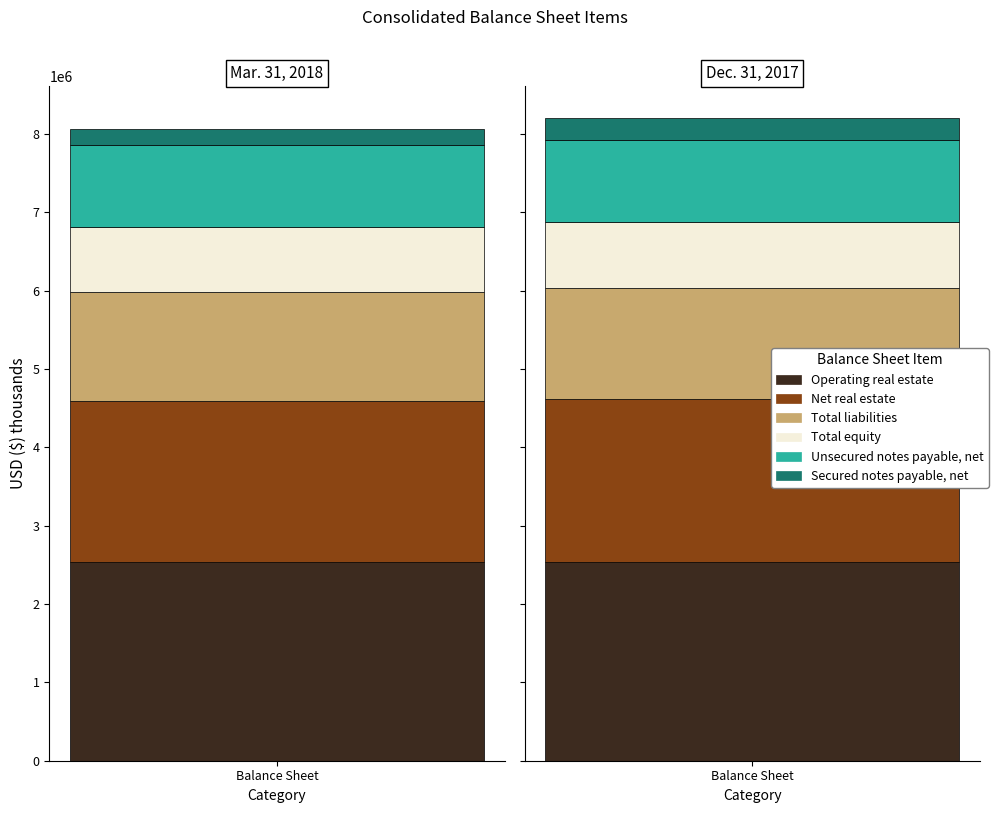

How many bars are there in total?

12